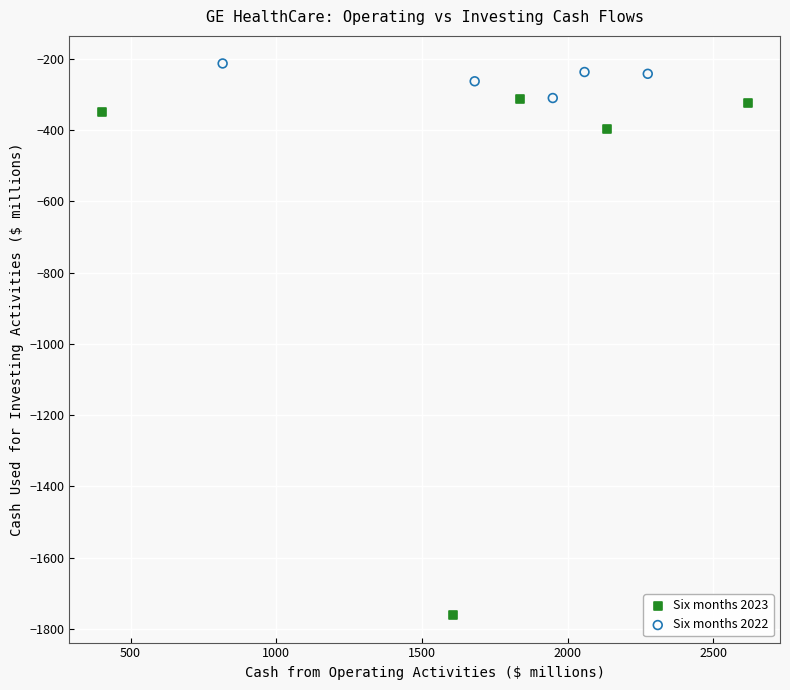

Which series reaches the minimum Y coordinate?

Six months 2023